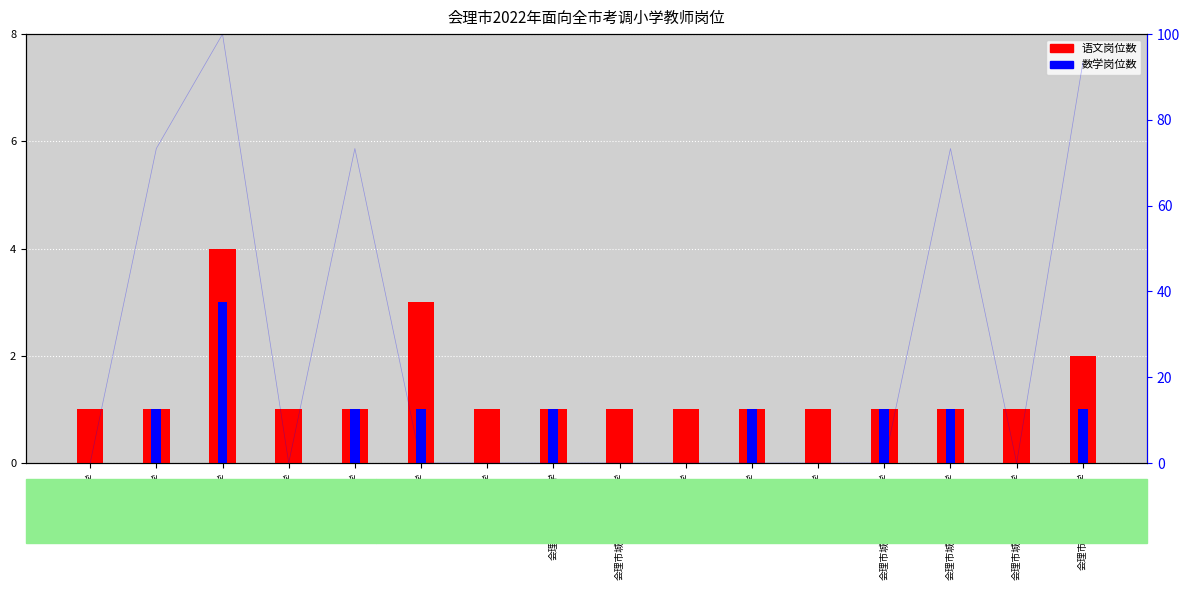

What is the greatest value displayed?

4